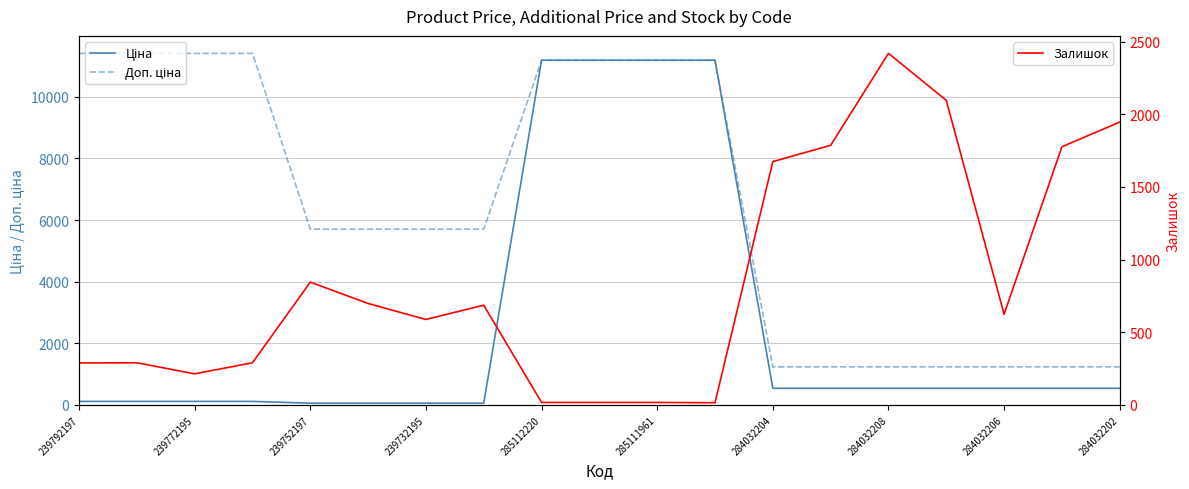

What is the maximum value for Залишок?

2419